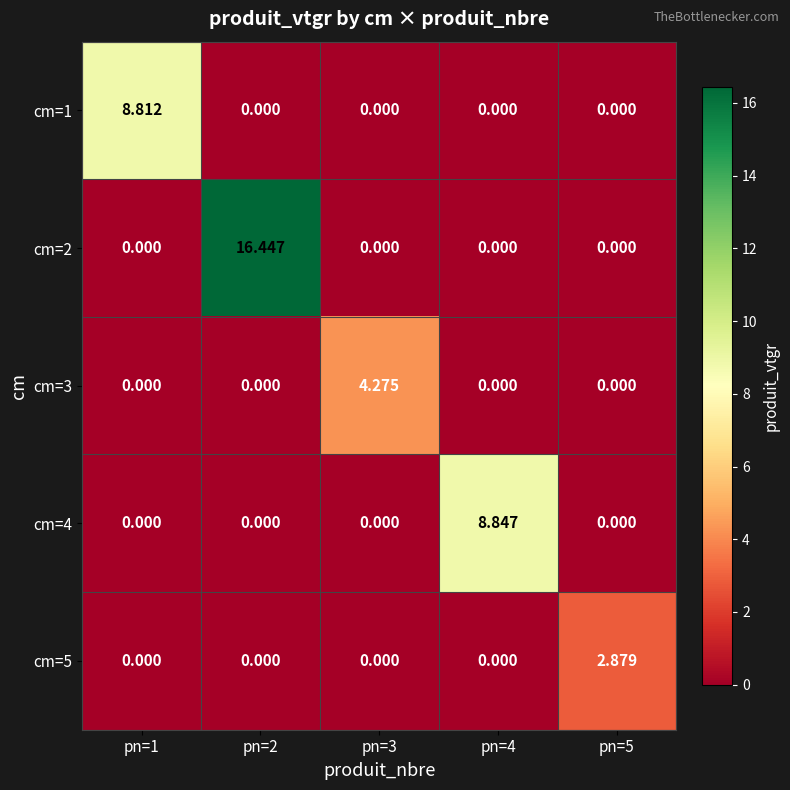

At which category does the chart reach its minimum across all series?

pn=2